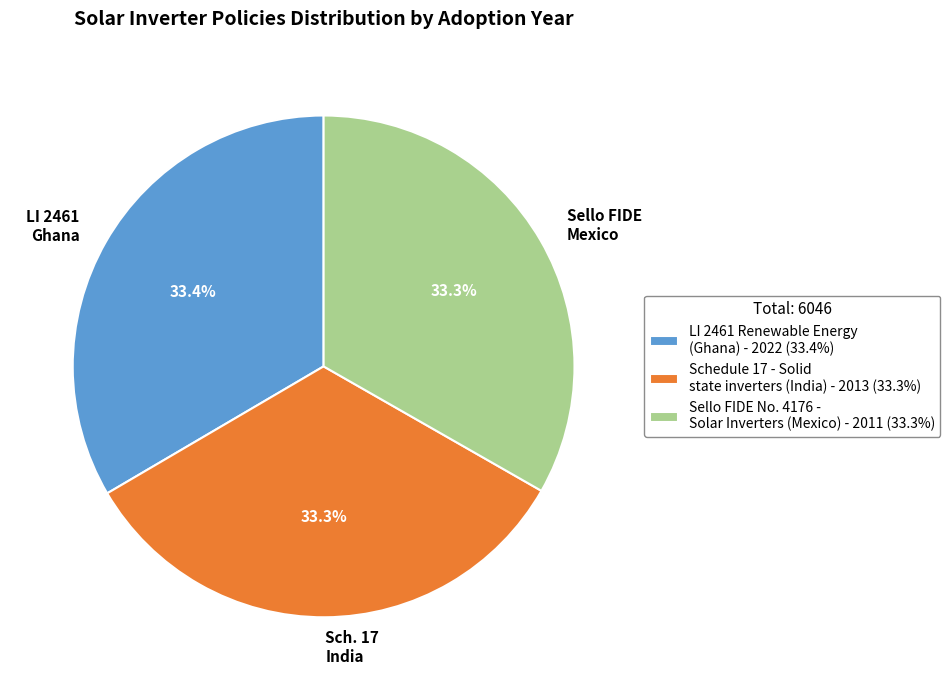

What is the ratio of the value at Sch. 17 India to the value at Sello FIDE Mexico?

1.0